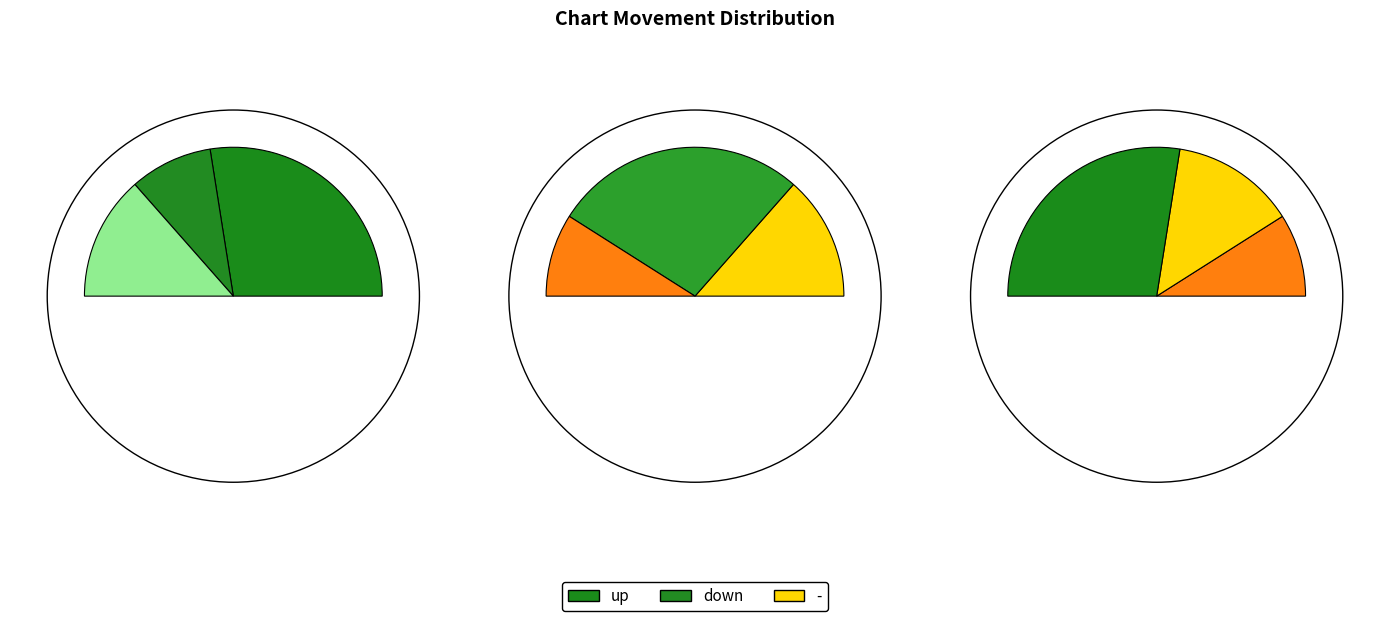

True or false: down accounts for 28% of the total.

False